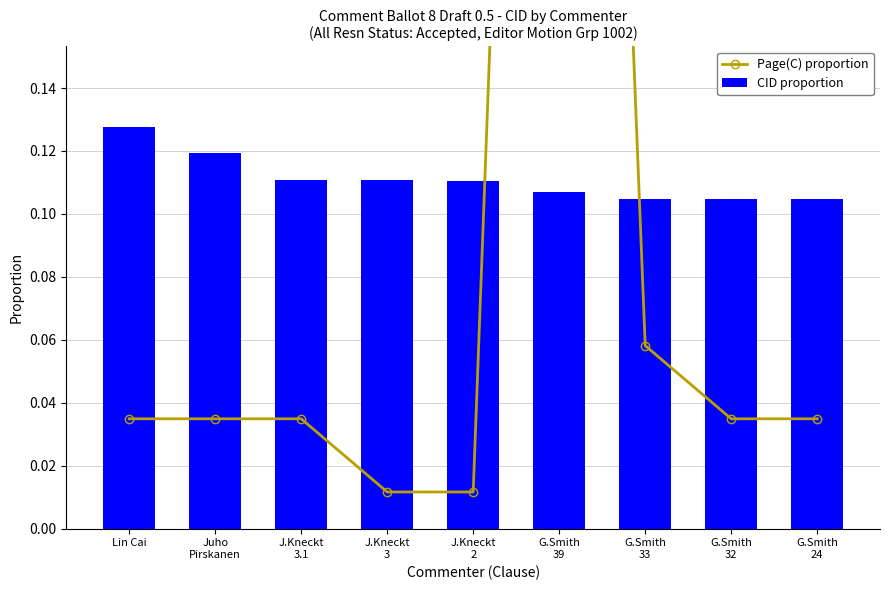

The value of CID proportion at G.Smith
39 is 0.1. True or false?

True